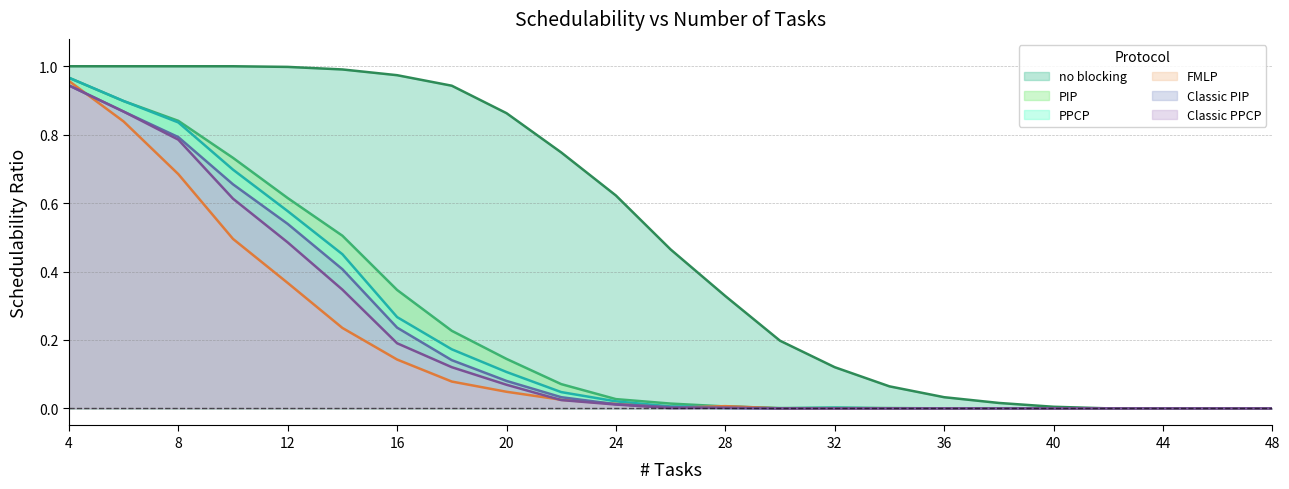

True or false: Classic PIP and PPCP intersect in this chart.

False